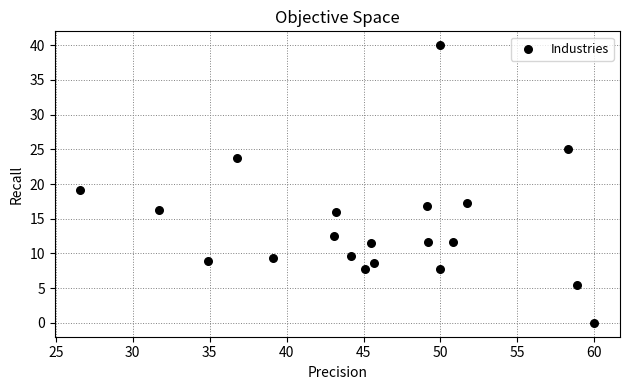

What Y value in the scatter plot is closest to 20?

19.2